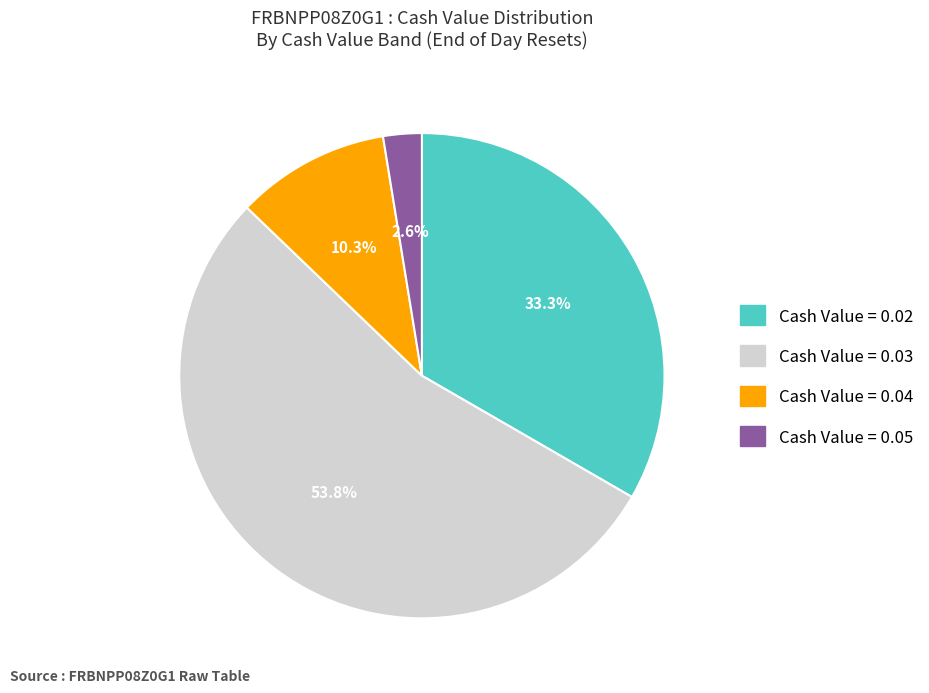

Is there a majority slice in this chart?

Yes